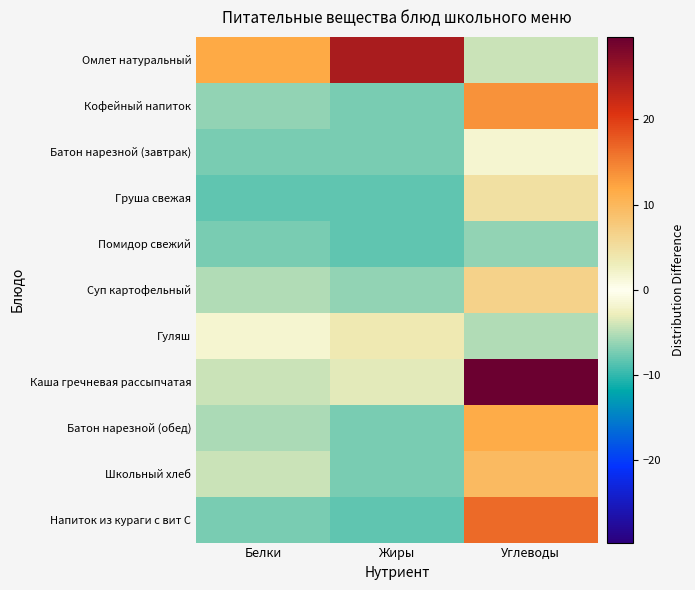

At which category does the chart reach its minimum across all series?

Белки